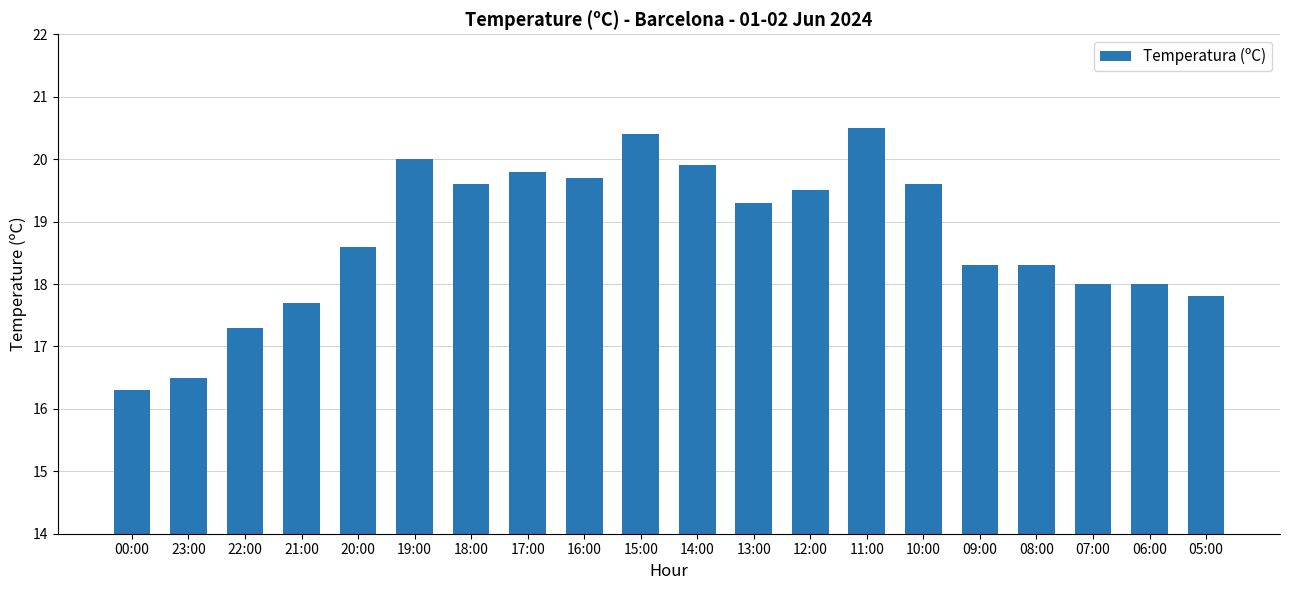

What is the approximate value at 21:00?

17.7